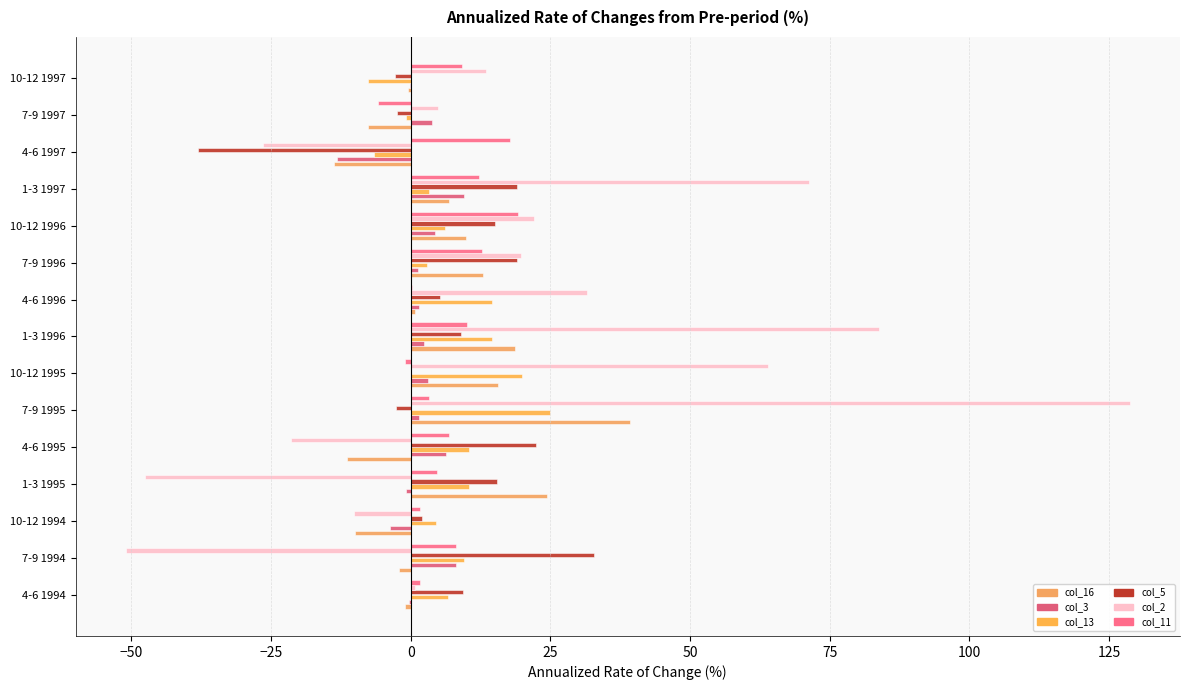

How many series are shown in this chart?

6